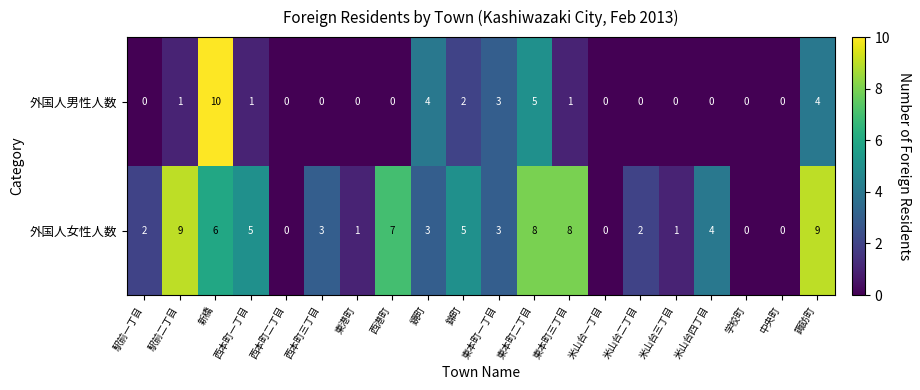

What is the difference between the maximum and minimum values in the 外国人男性人数 series?

10